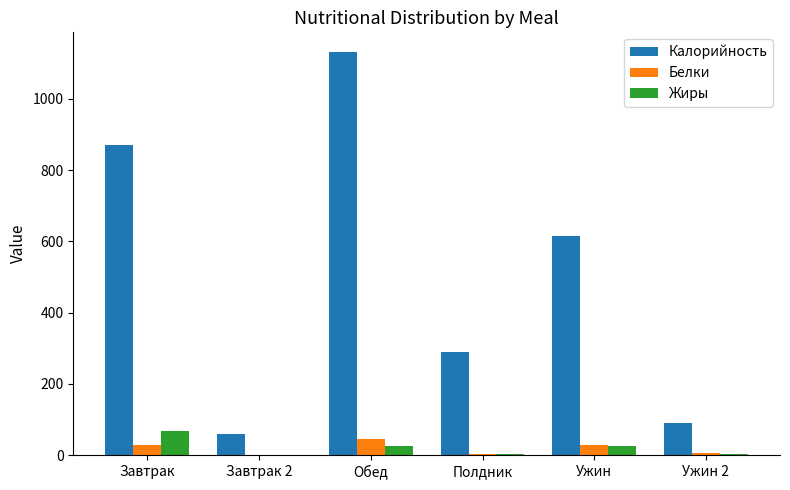

Between Ужин and Ужин 2, which series saw the biggest shift?

Калорийность